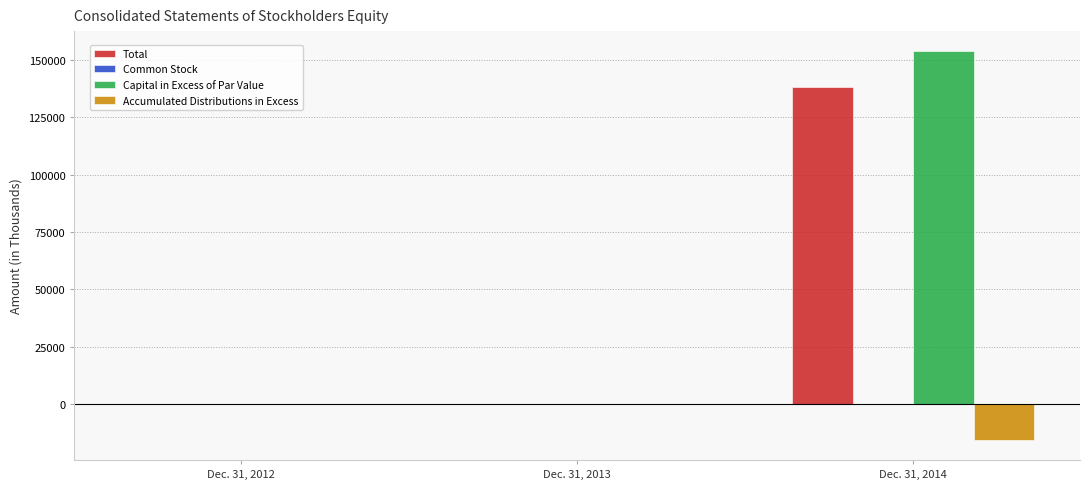

What is the spread (max minus min) of values at Dec. 31, 2014?

169735